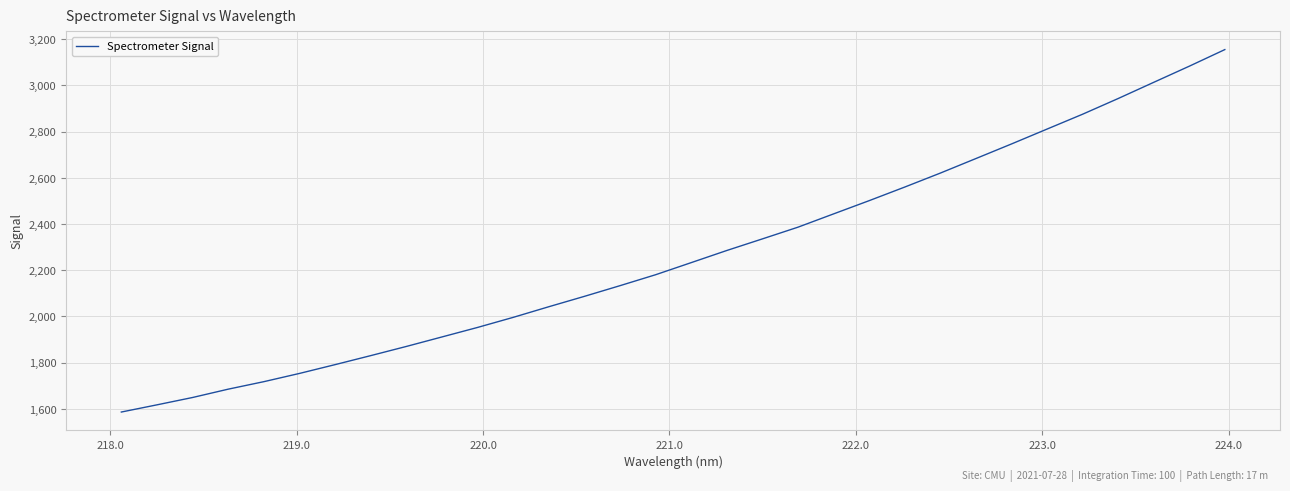

Reading right to left, what are all the values shown in this chart?

3155.3	3083.4	3013.6	2943.5	2875.5	2811.2	2746.7	2683.6	2620.7	2560.2	2501.3	2444.0	2386.5	2335.8	2285.6	2233.0	2180.7	2133.3	2087.0	2042.1	1996.0	1952.4	1911.3	1870.1	1830.4	1791.4	1753.3	1717.6	1685.2	1649.1	1617.3	1586.1